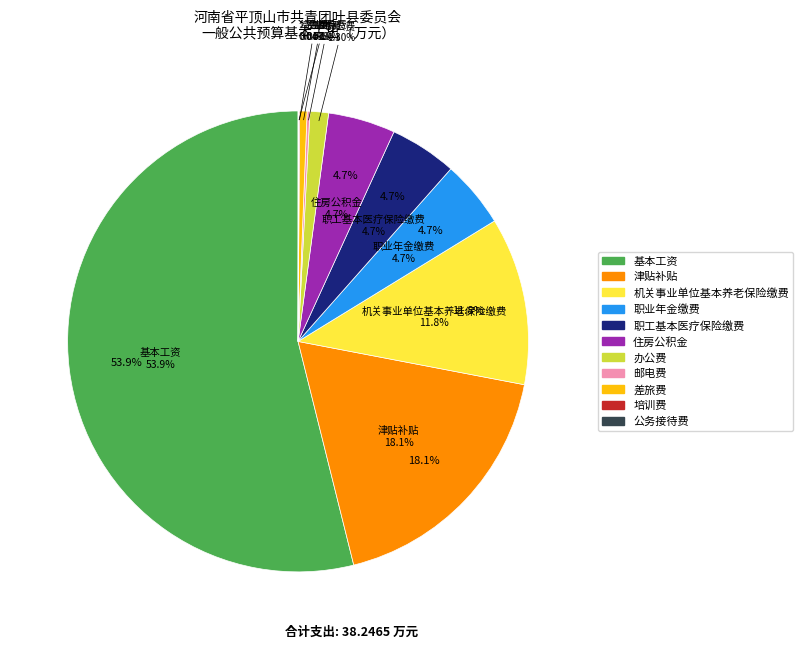

What is the change in value from 职工基本医疗保险缴费 to 差旅费?

-1.6